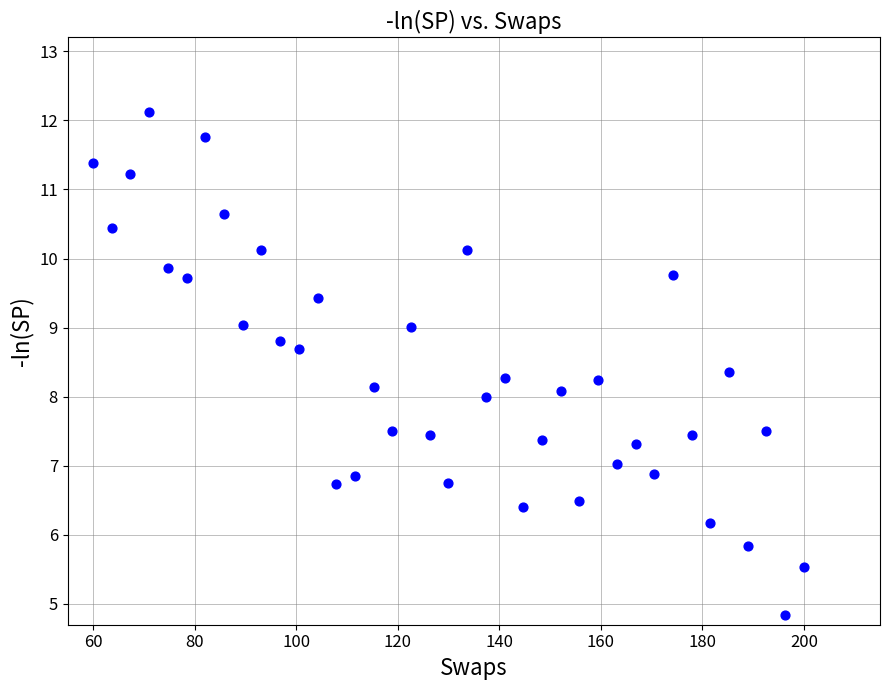

What is the range of Y values (max minus min)?

7.3